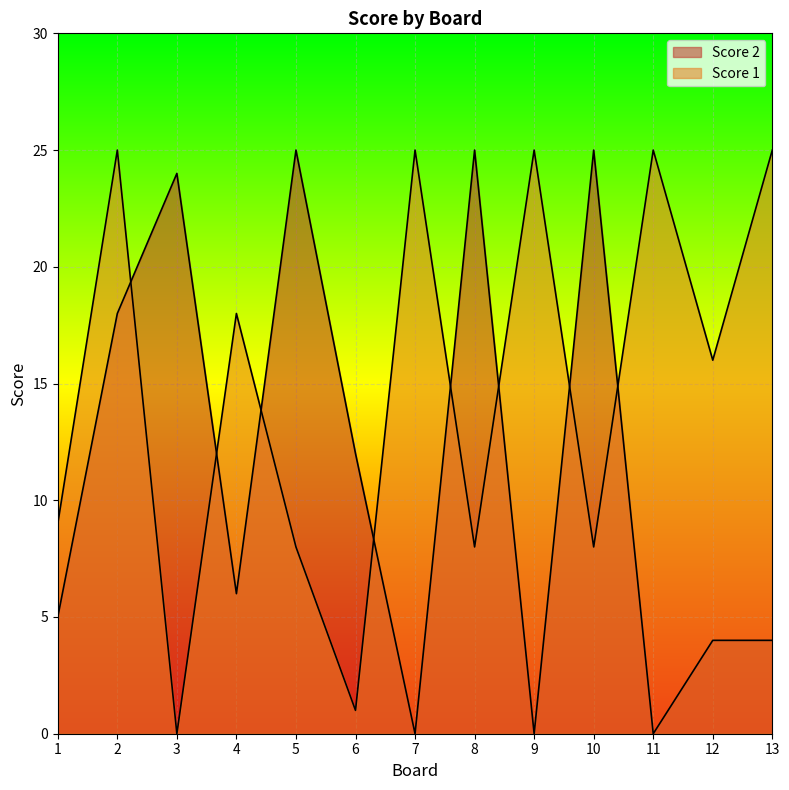

What is the difference between the maximum and minimum values in the Score 2 series?

25